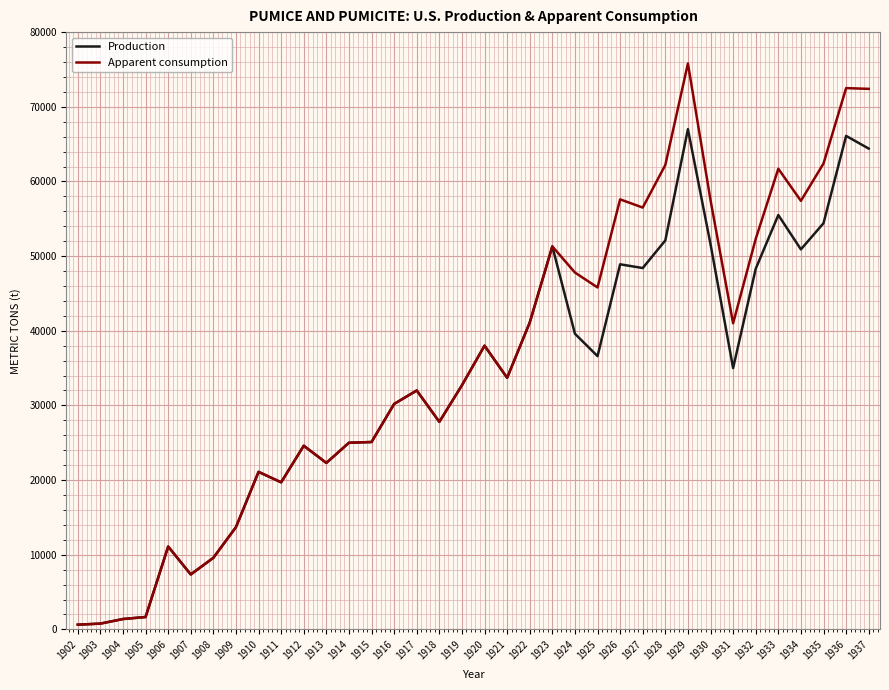

Is the value of Production at 1909 greater than the value of Apparent consumption at 1930?

No